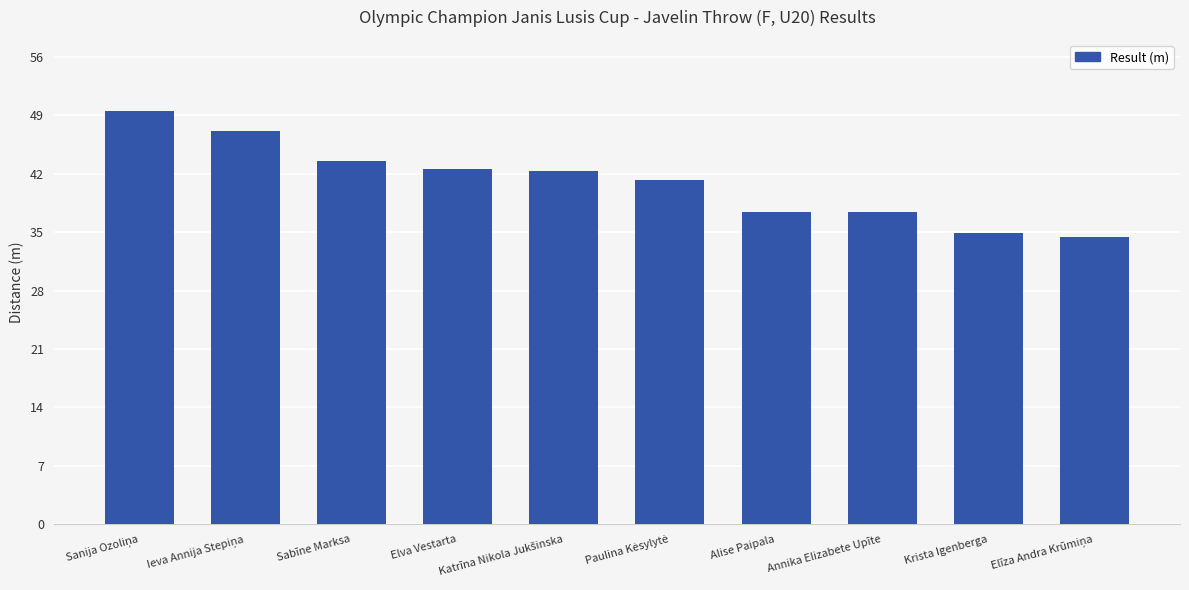

What is the sum of all values?

410.1